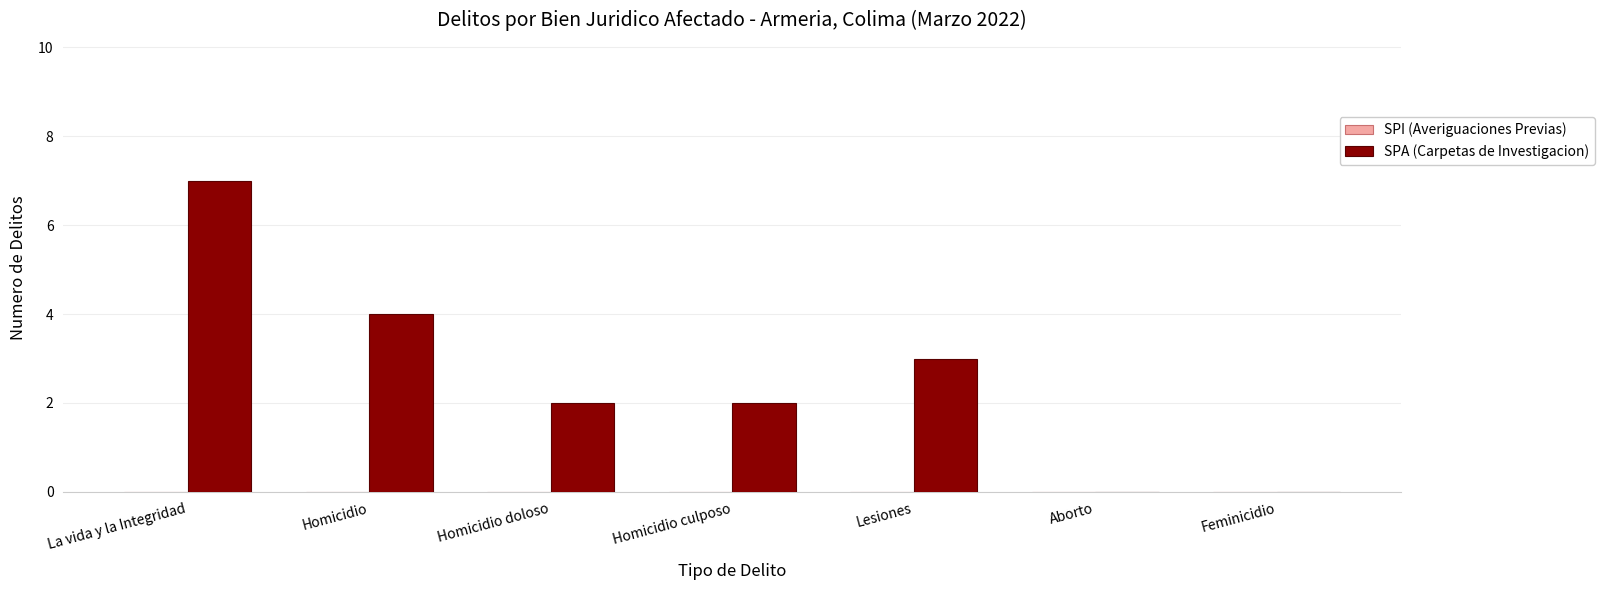

What is the sum of all values?

18